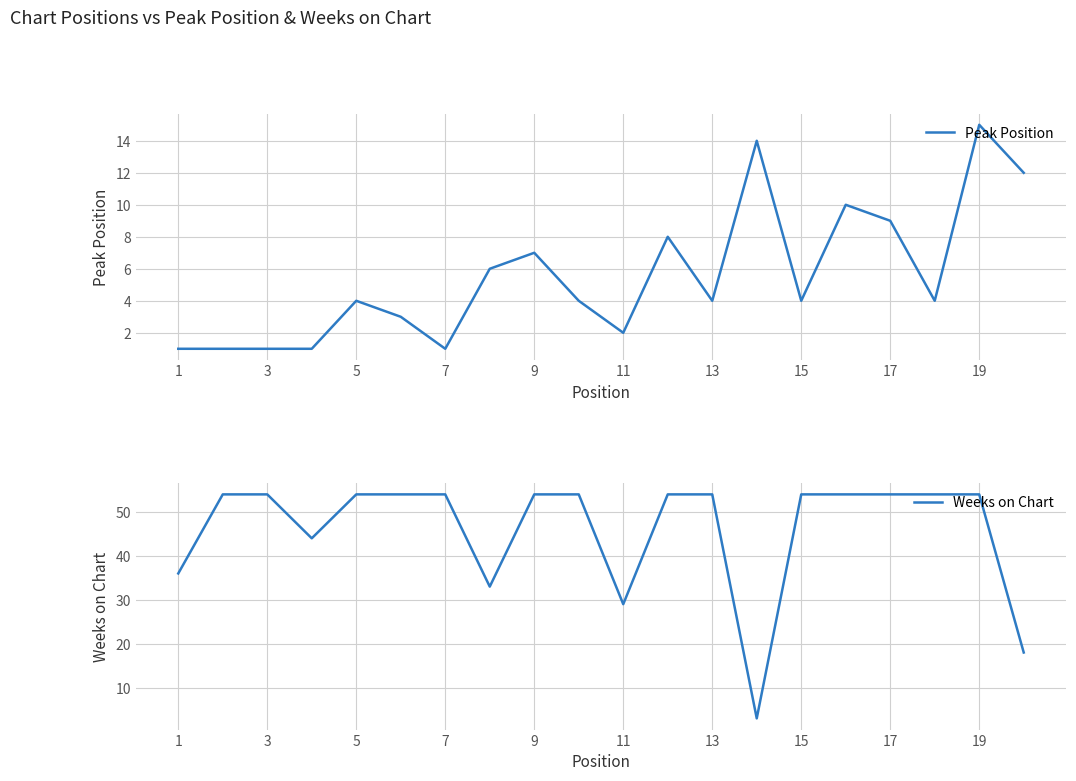

The value of Peak Position at 11 is 2. True or false?

True